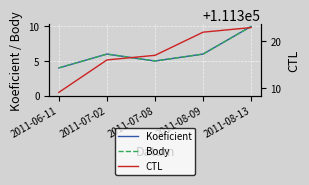

What is the difference between the second highest and minimum values in the CTL series?

13